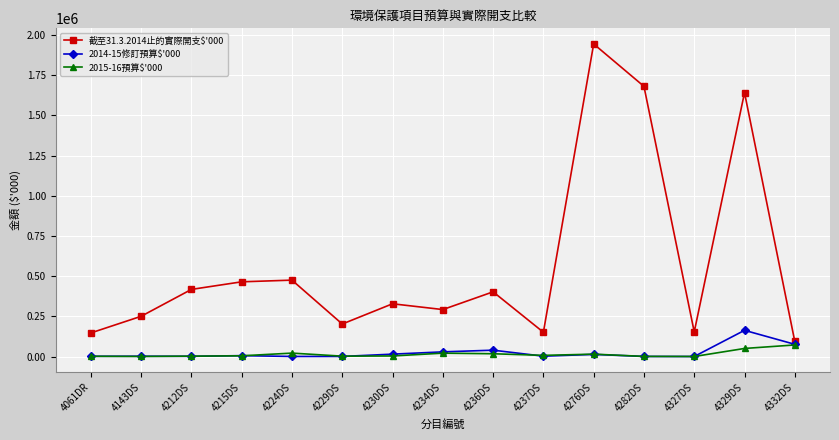

What is the minimum value for 2014-15修訂預算$'000?

200